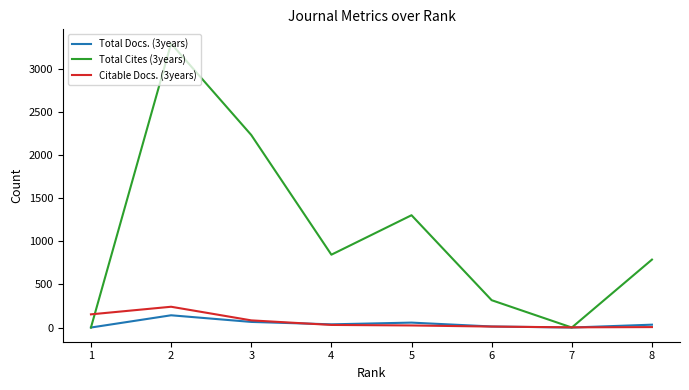

What is the sum of all Total Cites (3years) values?

8782